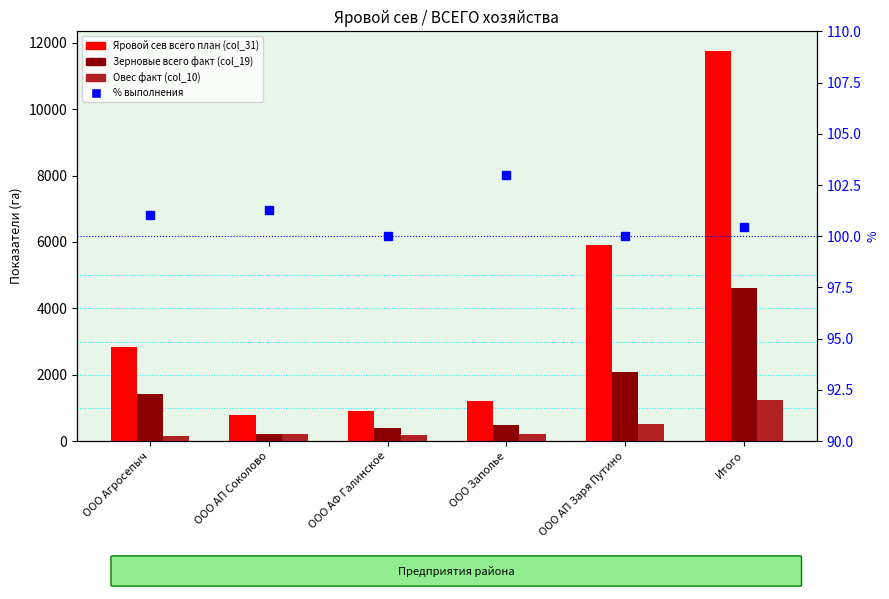

Reading right to left, list all the values displayed in this chart.

Яровой сев всего план (col_31): Итого=11757.0	ООО АП Заря Путино=5905.0	ООО Заполье=1200.0	ООО АФ Галинское=900.0	ООО АП Соколово=780.0	ООО Агросепыч=2847.0
Зерновые всего факт (col_19): Итого=4600.0	ООО АП Заря Путино=2088.0	ООО Заполье=500.0	ООО АФ Галинское=400.0	ООО АП Соколово=200.0	ООО Агросепыч=1412.0
Овес факт (col_10): Итого=1244.0	ООО АП Заря Путино=524.0	ООО Заполье=200.0	ООО АФ Галинское=170.0	ООО АП Соколово=200.0	ООО Агросепыч=150.0
% выполнения: Итого=100.4	ООО АП Заря Путино=100.0	ООО Заполье=103.0	ООО АФ Галинское=100.0	ООО АП Соколово=101.3	ООО Агросепыч=101.0